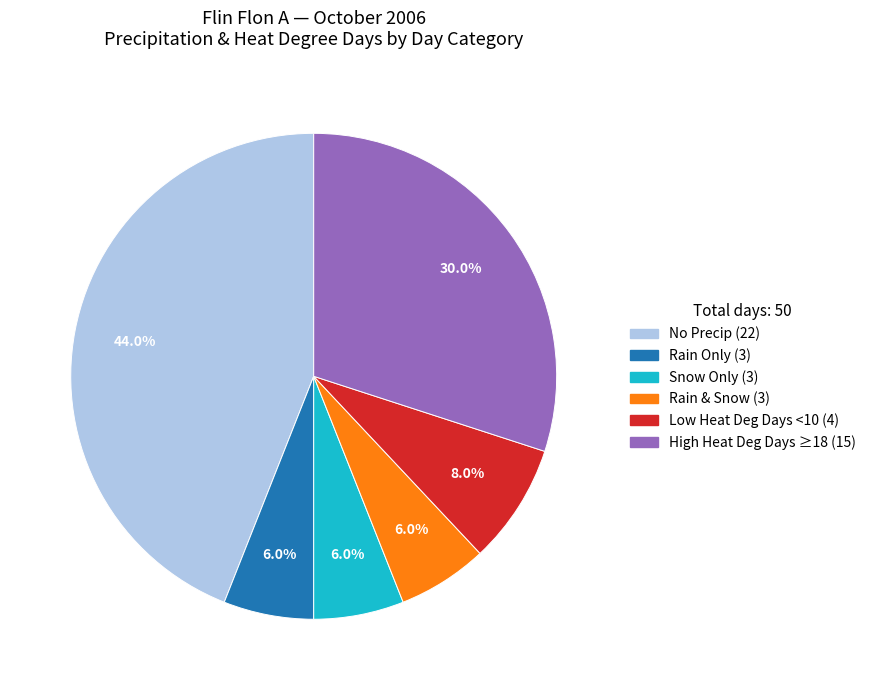

Does any single category account for the majority?

No